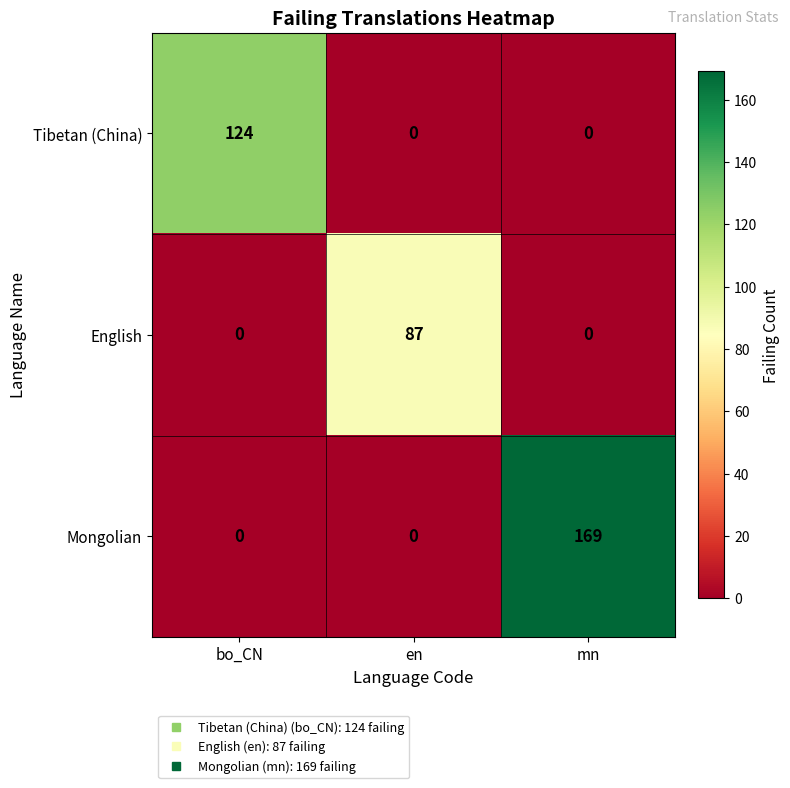

Count the English values in the range 0 to 87.

3